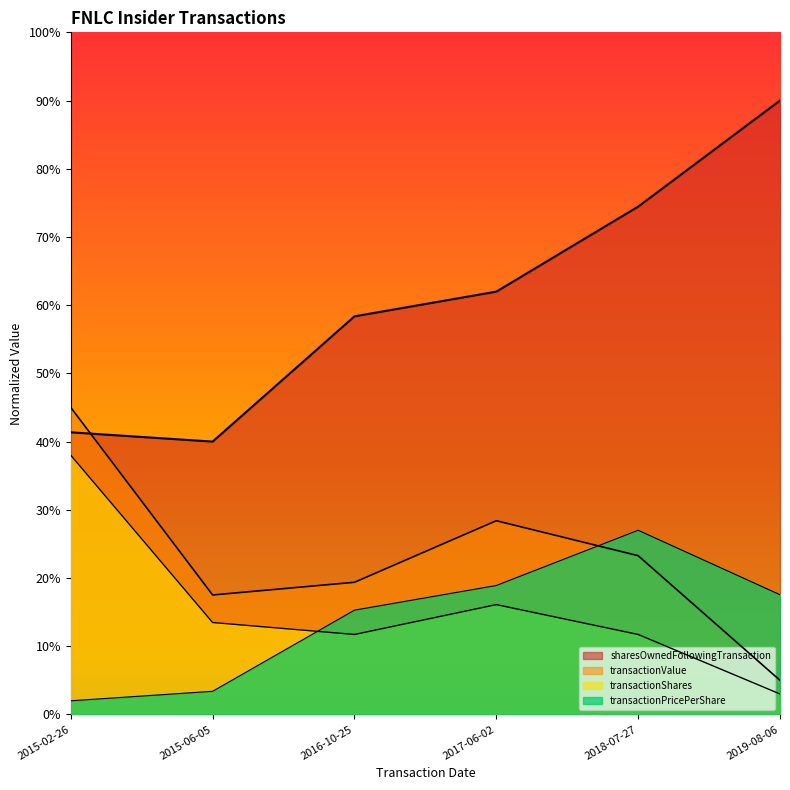

True or false: transactionShares and sharesOwnedFollowingTransaction cross at least once.

False